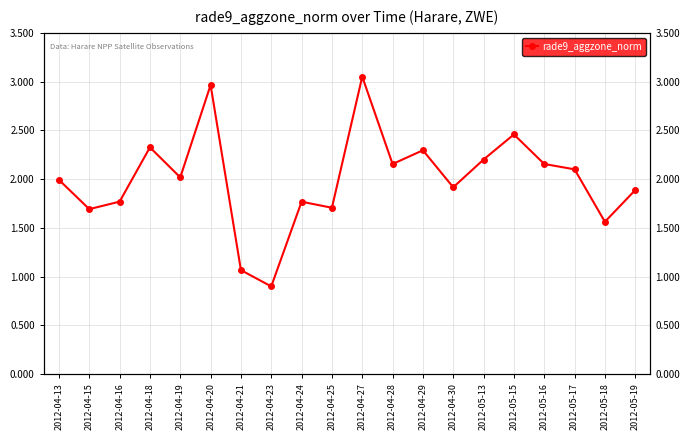

What is the difference between the second highest and second lowest values?

1.9